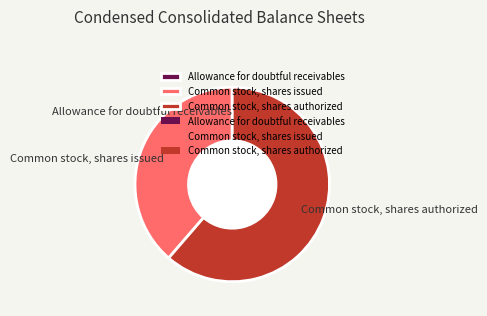

Which slice represents more than half of the pie?

Common stock, shares authorized